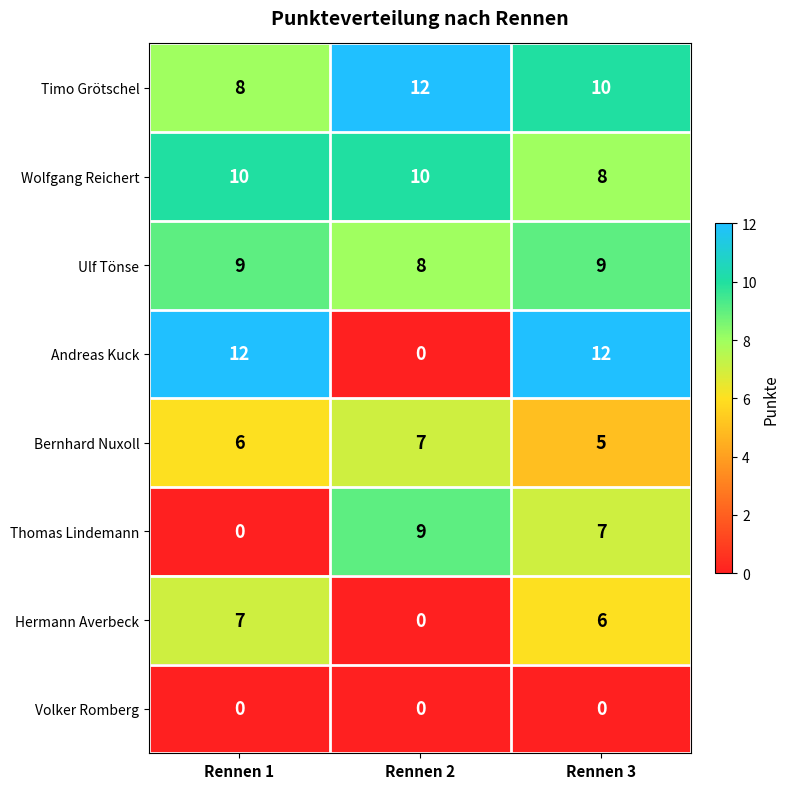

What is the highest value of the Timo Grötschel series?

12